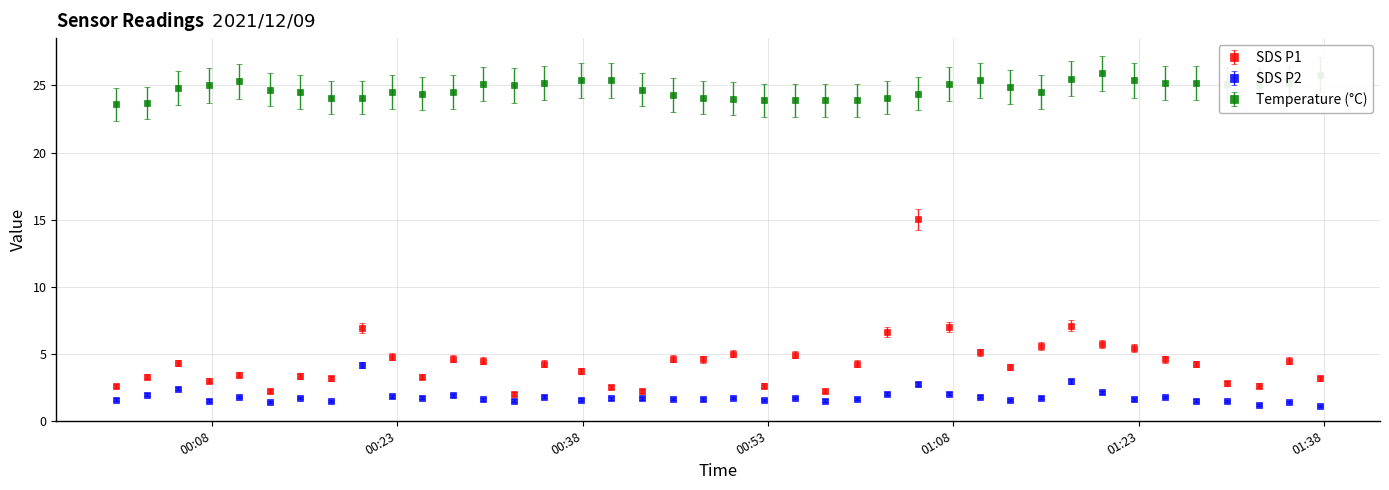

What is the average value of the SDS P2 series?

1.8